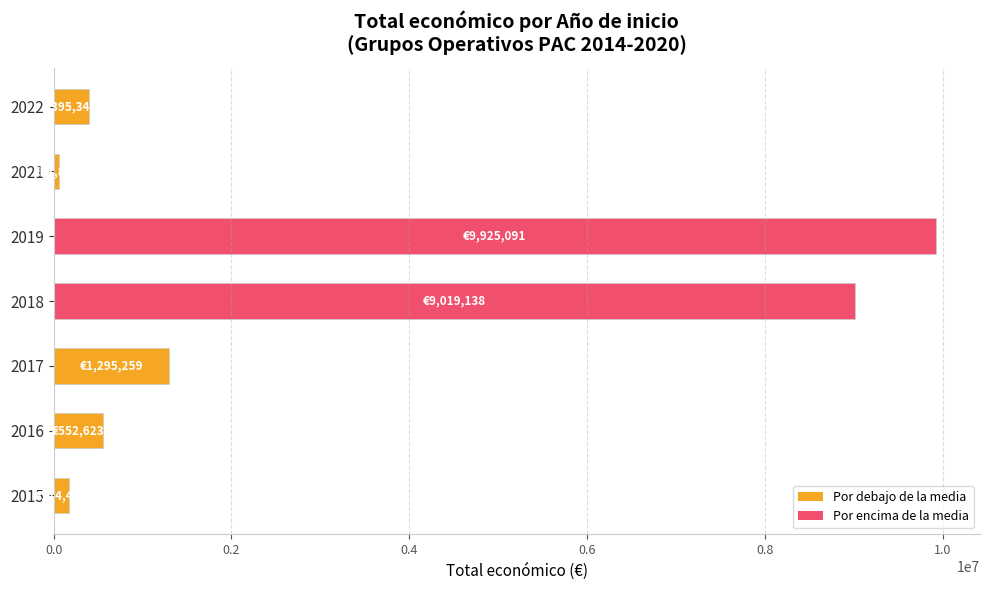

Count the number of categories in the chart.

7